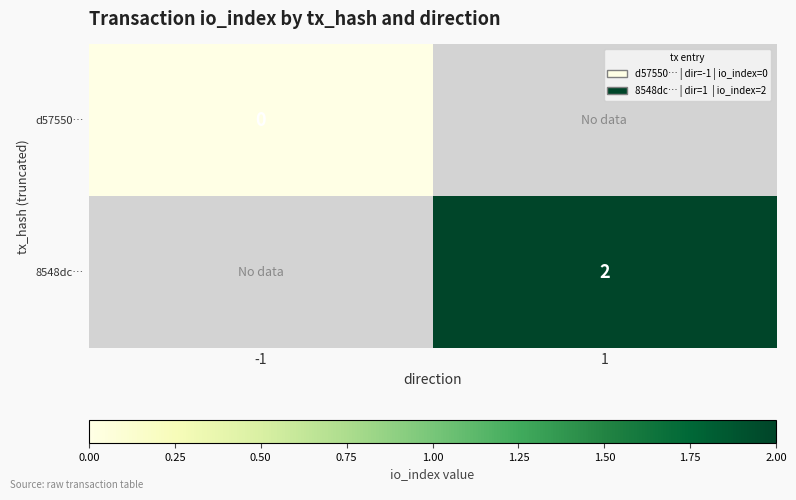

Is the value of 8548dc… at 1 greater than the value of d57550… at -1?

Yes